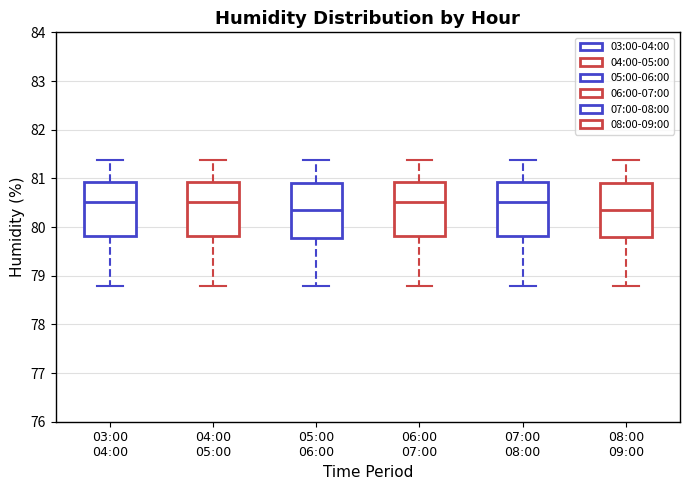

Reading left to right, transcribe this box plot: for each box, give where its median line is, the range the box spans, and where its two whiskers end, as read against the y-axis. The values are not printed on the chart, so give them approximately, as read against the axis.

03:00 04:00: median 80.5, box 79.8 to 80.9, whiskers 78.8 to 81.4
04:00 05:00: median 80.5, box 79.8 to 80.9, whiskers 78.8 to 81.4
05:00 06:00: median 80.3, box 79.8 to 80.9, whiskers 78.8 to 81.4
06:00 07:00: median 80.5, box 79.8 to 80.9, whiskers 78.8 to 81.4
07:00 08:00: median 80.5, box 79.8 to 80.9, whiskers 78.8 to 81.4
08:00 09:00: median 80.3, box 79.8 to 80.9, whiskers 78.8 to 81.4